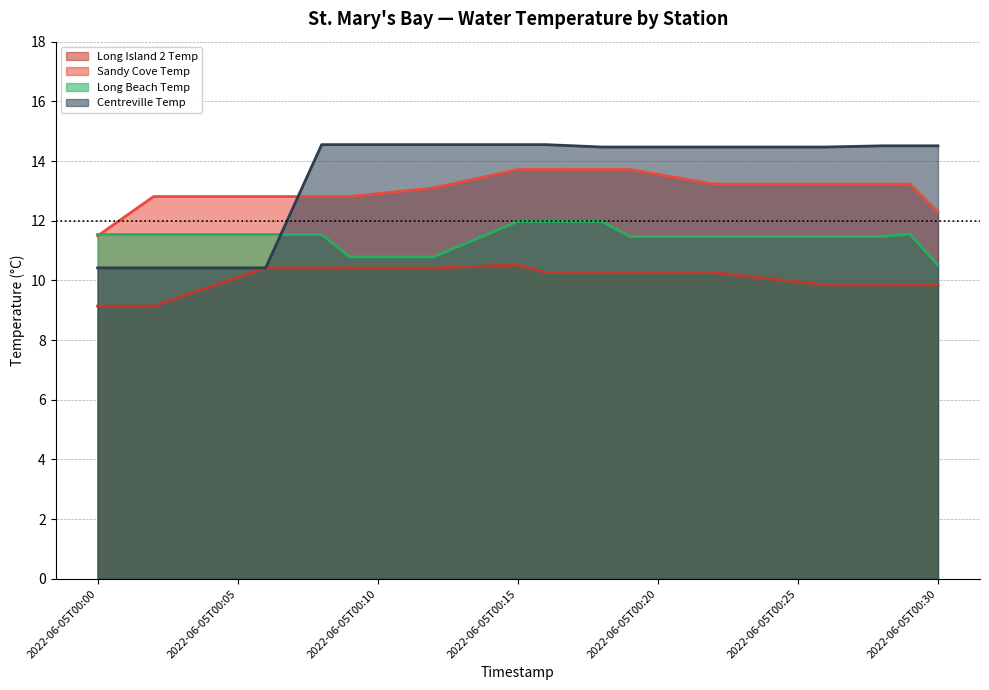

What is the label of the 13th point from the right?

2022-06-05T00:06:00